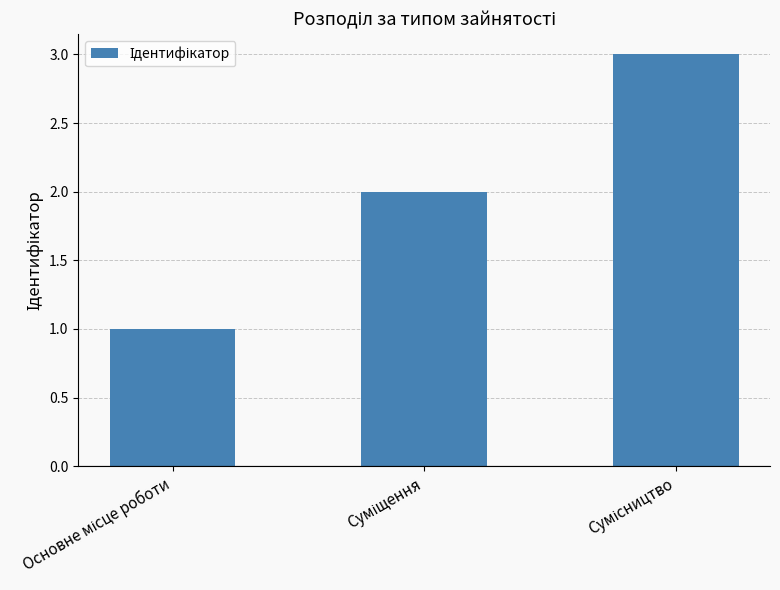

Reading left to right, transcribe all the data shown in this chart.

1	2	3